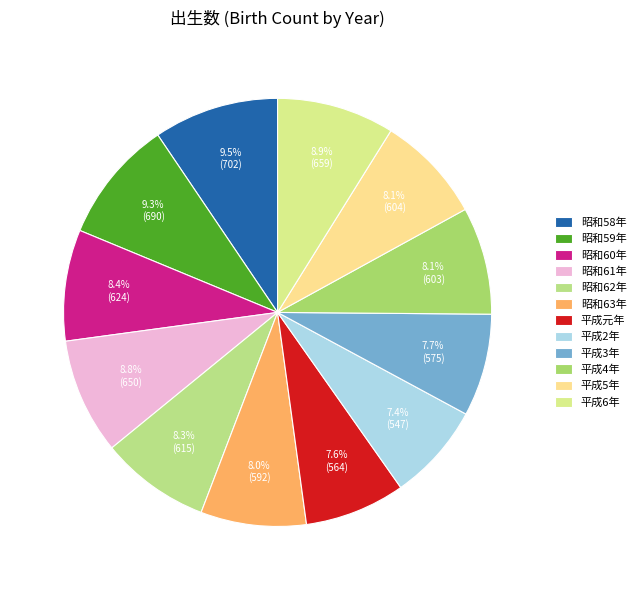

How many segments does this pie chart have?

12